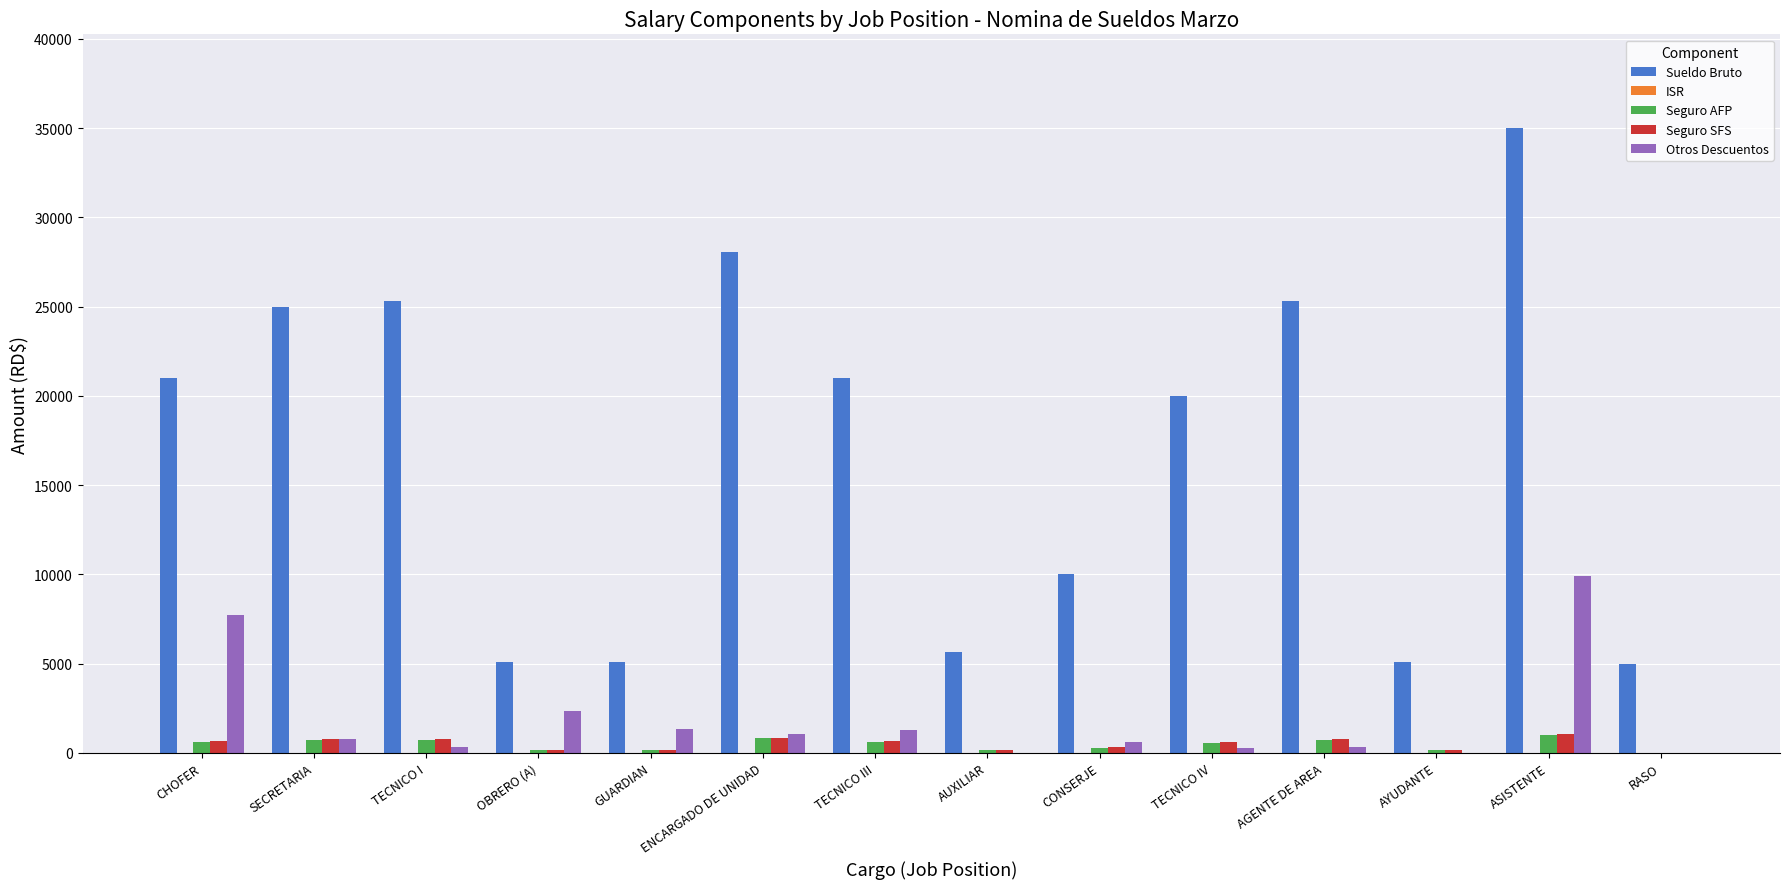

Between SECRETARIA and ENCARGADO DE UNIDAD, which series saw the biggest shift?

Sueldo Bruto